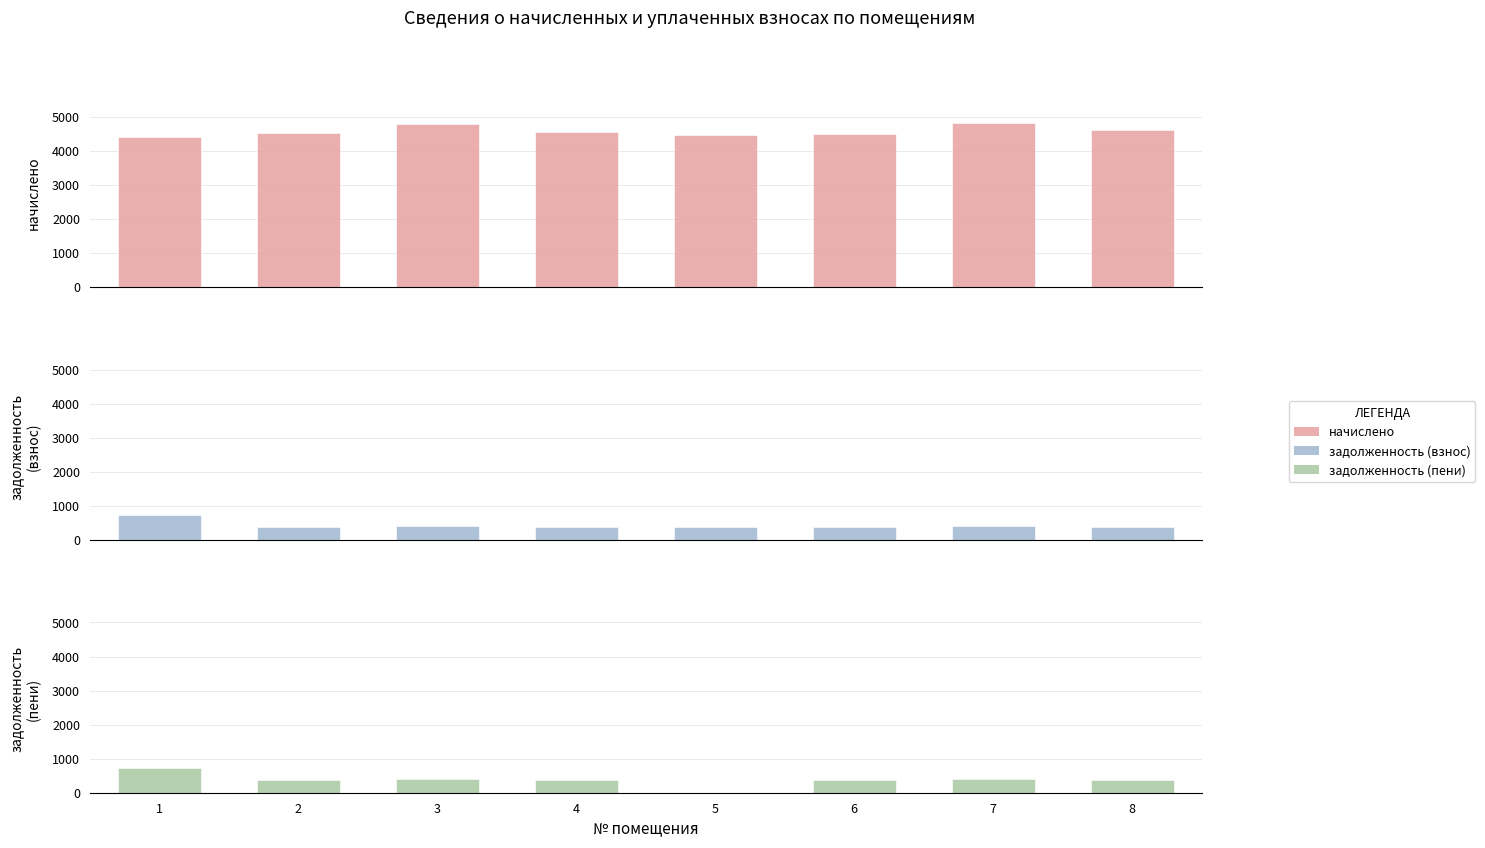

Which category has the highest value in the задолженность (взнос) series?

1